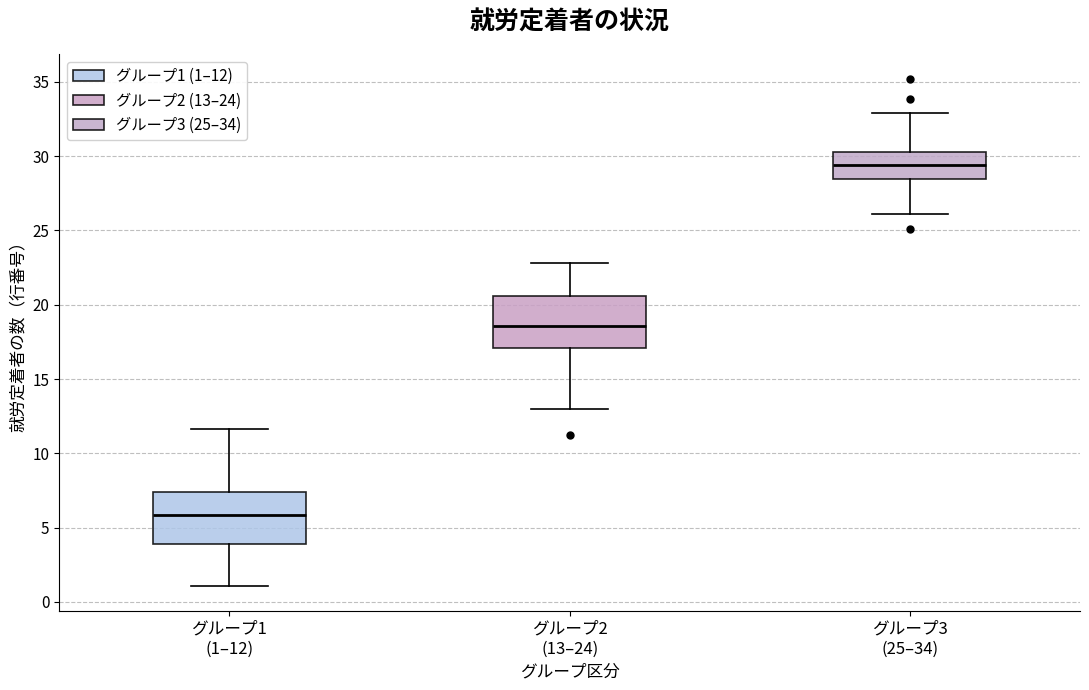

Reading left to right, transcribe this box plot: for each box, give where its median line is, the range the box spans, and where its two whiskers end, as read against the y-axis. The values are not printed on the chart, so give them approximately, as read against the axis.

グループ1 (1–12): median 6.0, box 4.0 to 7.5, whiskers 1.0 to 11.5
グループ2 (13–24): median 18.5, box 17.0 to 20.5, whiskers 13.0 to 23.0
グループ3 (25–34): median 29.5, box 28.5 to 30.5, whiskers 26.0 to 33.0